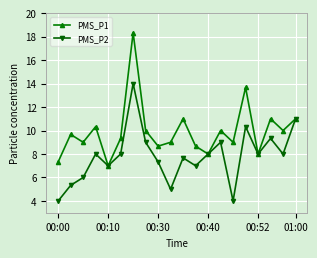

What is the difference between the maximum and second lowest values in the PMS_P2 series?

10.0